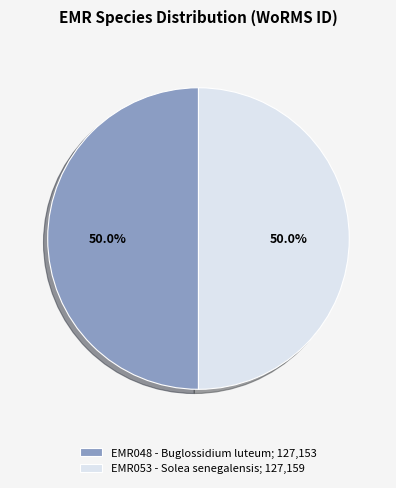

To the nearest percent, what portion does EMR053 - Solea senegalensis represent?

50%